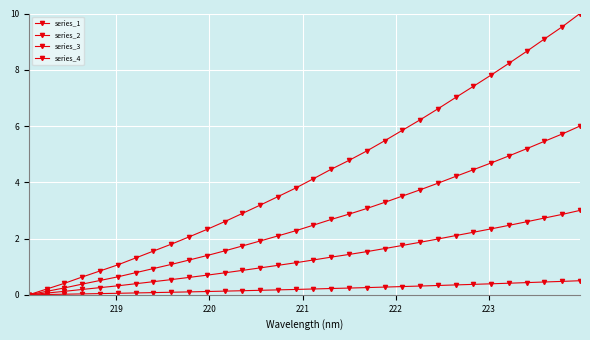

How many data points does each series have?

32